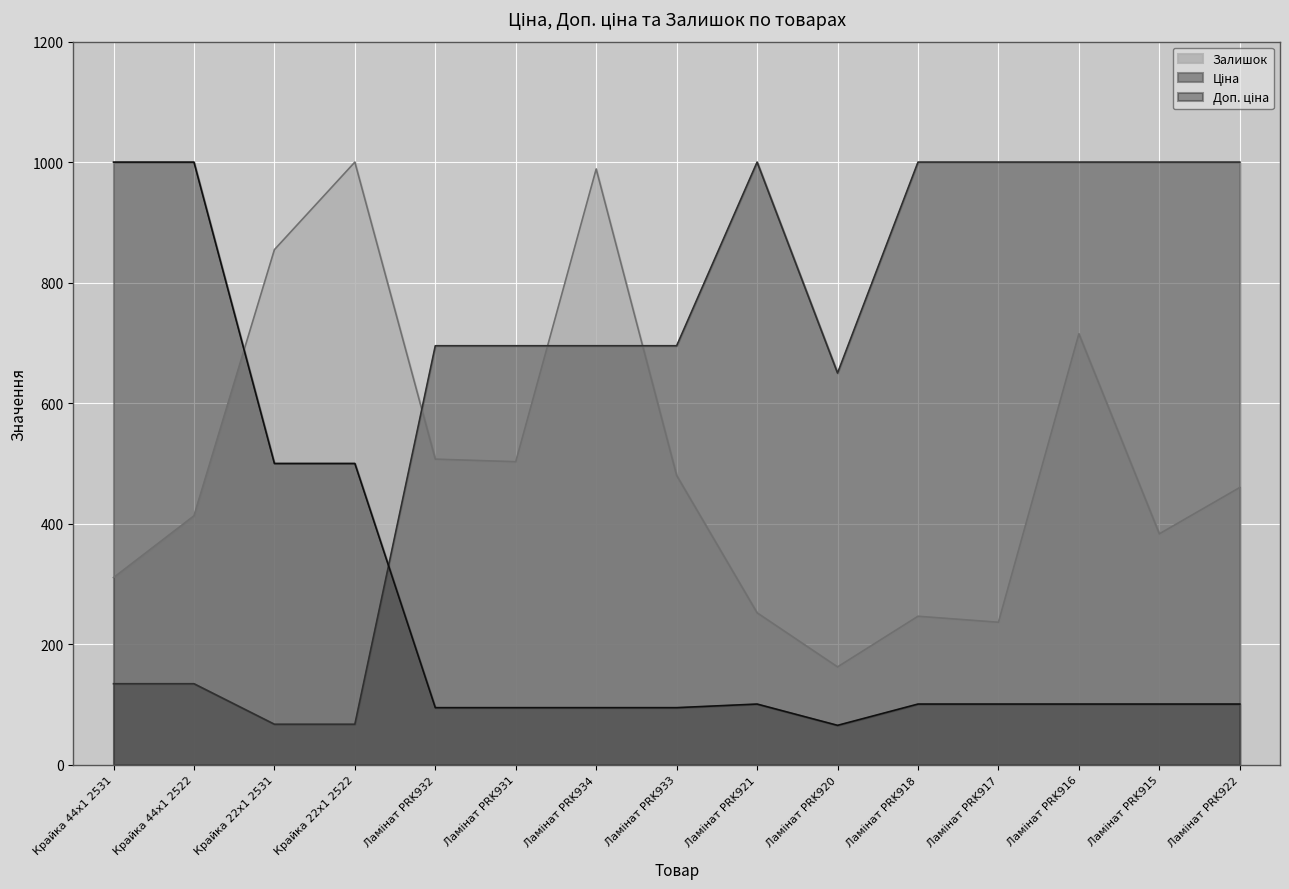

True or false: Залишок has more than 1 points higher than both neighbors.

True